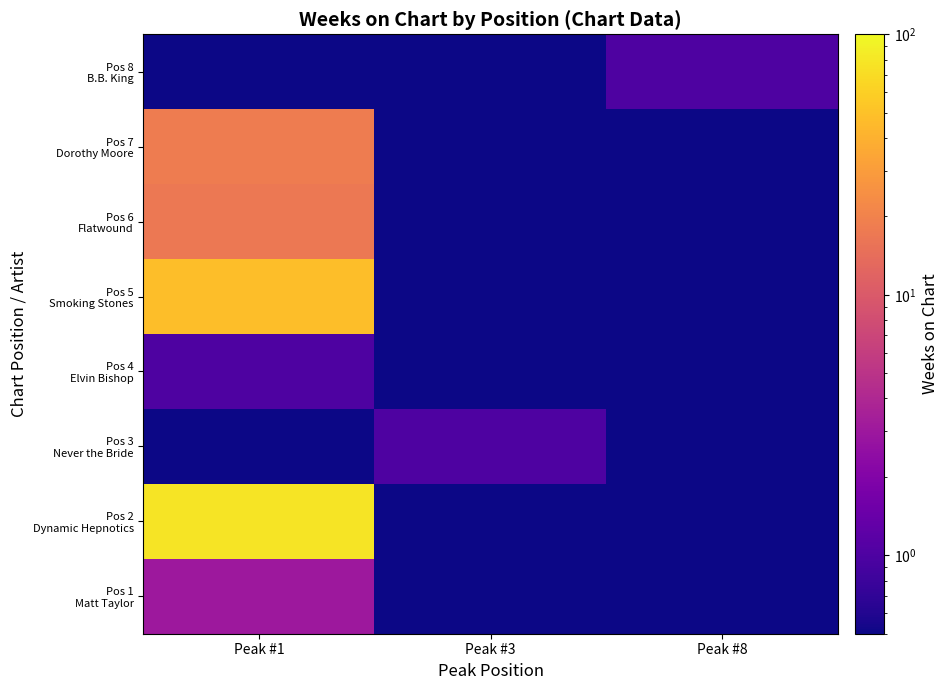

At how many categories does at least one series exceed 72?

1